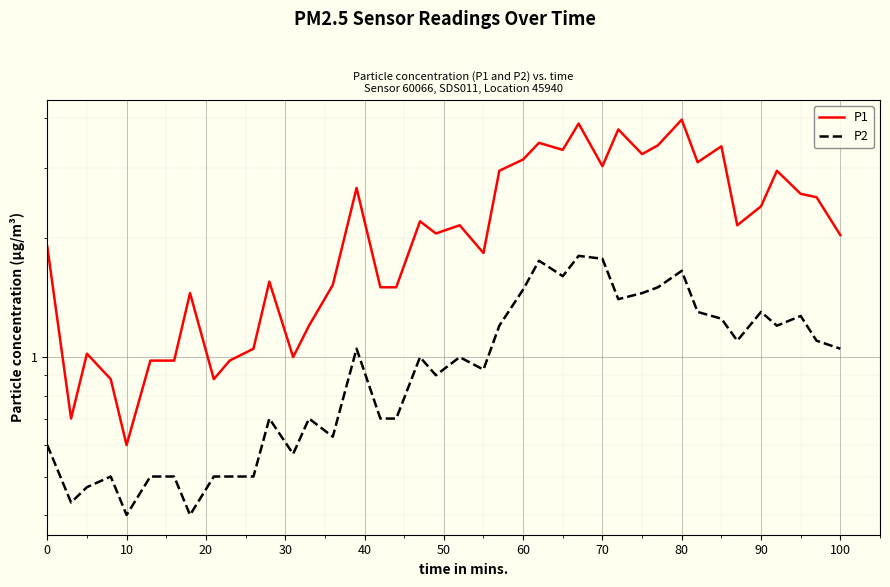

What is the minimum value shown in the chart?

0.4